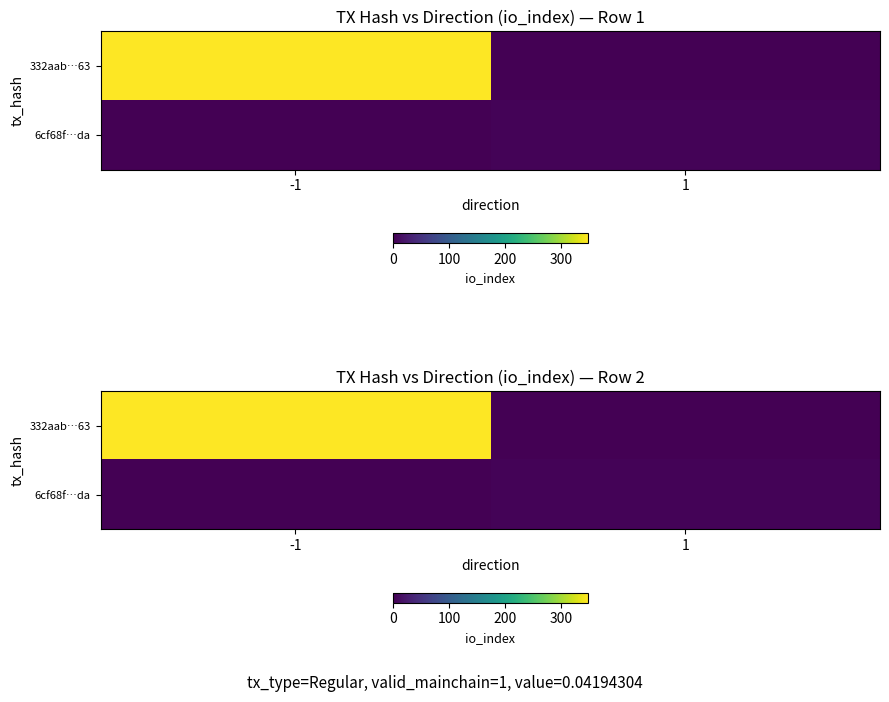

Which category has the lowest value across all series?

1